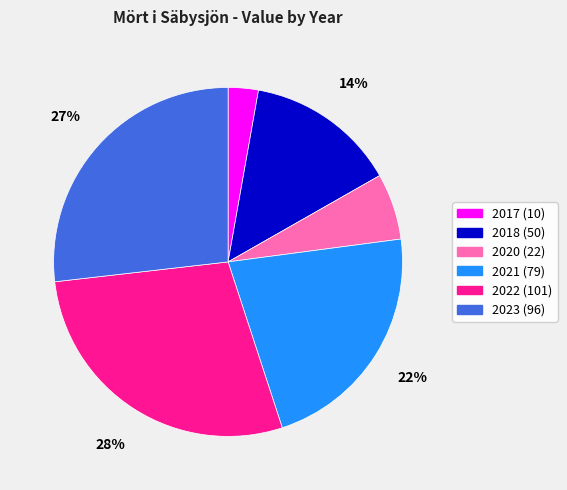

The 2022 slice represents 37% of the pie. True or false?

False